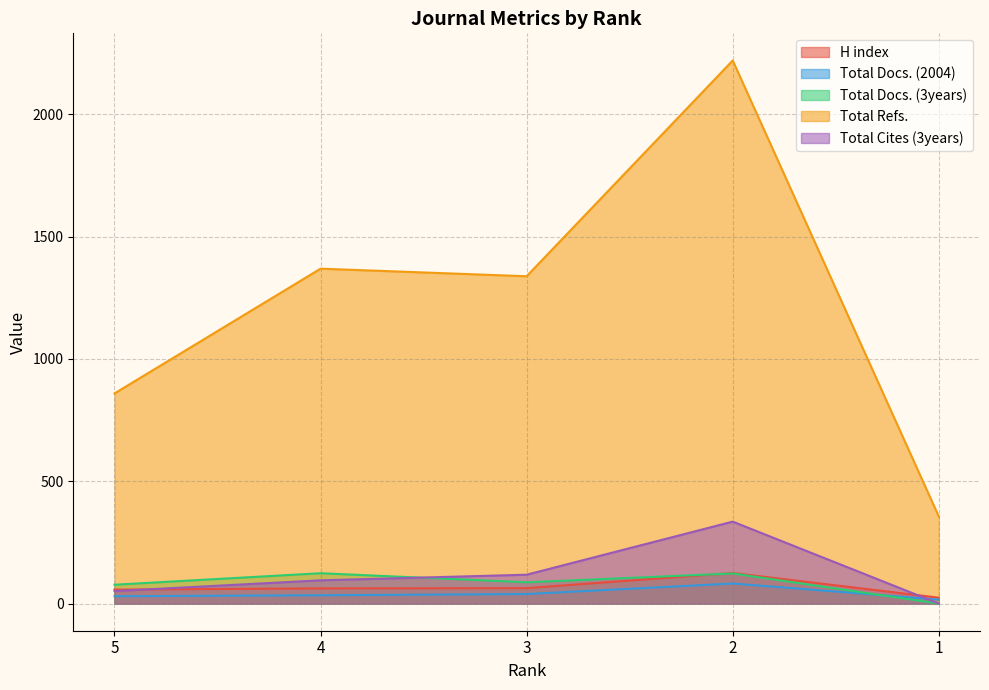

Between which two adjacent categories do Total Cites (3years) and Total Docs. (2004) first intersect?

2 and 1